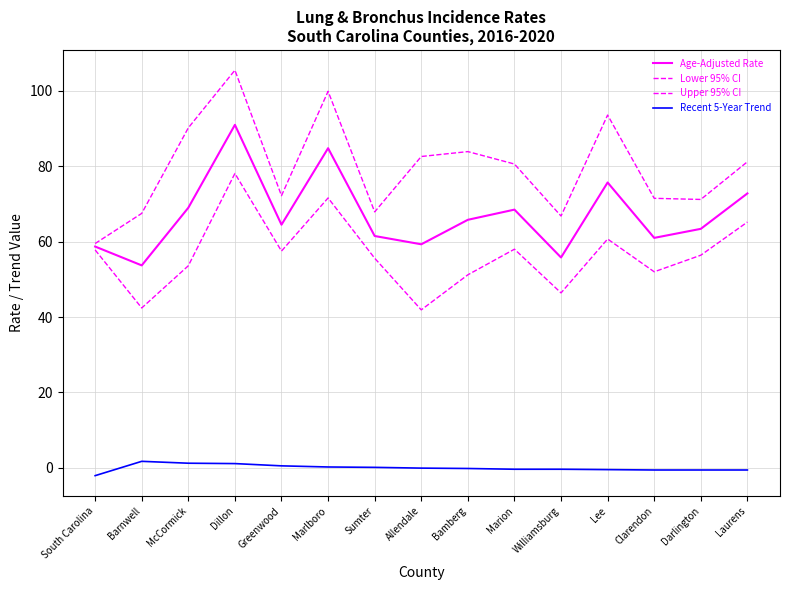

Reading left to right, extract all data points from this chart.

Age-Adjusted Rate: South Carolina=58.7	Barnwell=53.7	McCormick=69.0	Dillon=91.0	Greenwood=64.5	Marlboro=84.8	Sumter=61.5	Allendale=59.3	Bamberg=65.8	Marion=68.5	Williamsburg=55.8	Lee=75.7	Clarendon=61.0	Darlington=63.4	Laurens=72.8
Lower 95% CI: South Carolina=57.8	Barnwell=42.4	McCormick=53.6	Dillon=78.1	Greenwood=57.5	Marlboro=71.6	Sumter=55.6	Allendale=41.9	Bamberg=51.2	Marion=58.0	Williamsburg=46.4	Lee=60.7	Clarendon=52.0	Darlington=56.4	Laurens=65.2
Upper 95% CI: South Carolina=59.5	Barnwell=67.5	McCormick=90.2	Dillon=105.5	Greenwood=72.2	Marlboro=99.9	Sumter=67.9	Allendale=82.6	Bamberg=83.9	Marion=80.6	Williamsburg=66.8	Lee=93.6	Clarendon=71.5	Darlington=71.2	Laurens=81.2
Recent 5-Year Trend: South Carolina=-2.1	Barnwell=1.7	McCormick=1.2	Dillon=1.1	Greenwood=0.5	Marlboro=0.2	Sumter=0.1	Allendale=-0.1	Bamberg=-0.2	Marion=-0.4	Williamsburg=-0.4	Lee=-0.5	Clarendon=-0.6	Darlington=-0.6	Laurens=-0.6